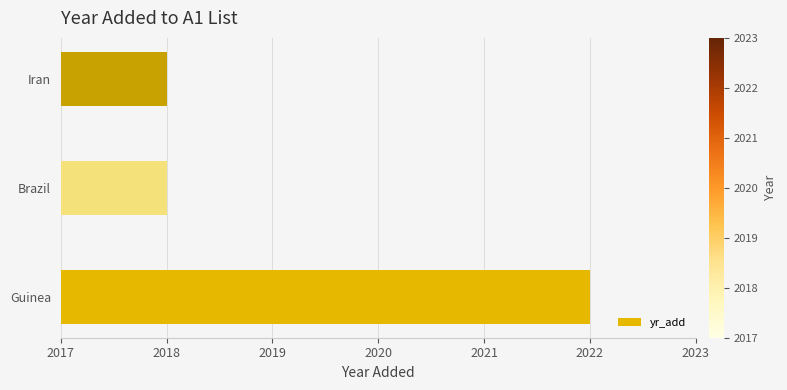

Approximately how many times larger is the value at Brazil compared to Iran?

1.0